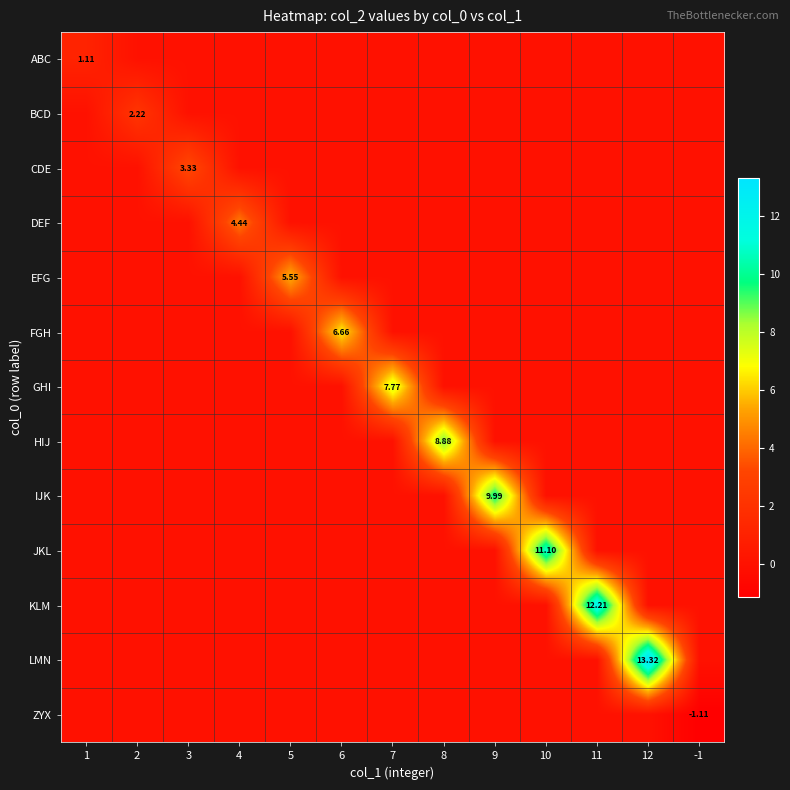

What is the average value of the IJK series?

0.8